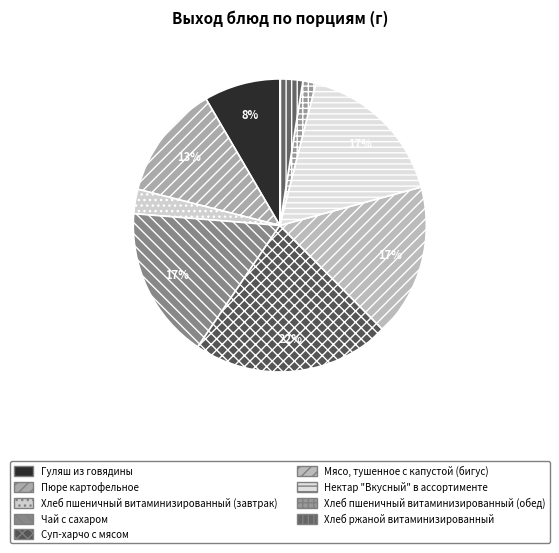

Which slice is the smallest?

Хлеб пшеничный витаминизированный (обед)